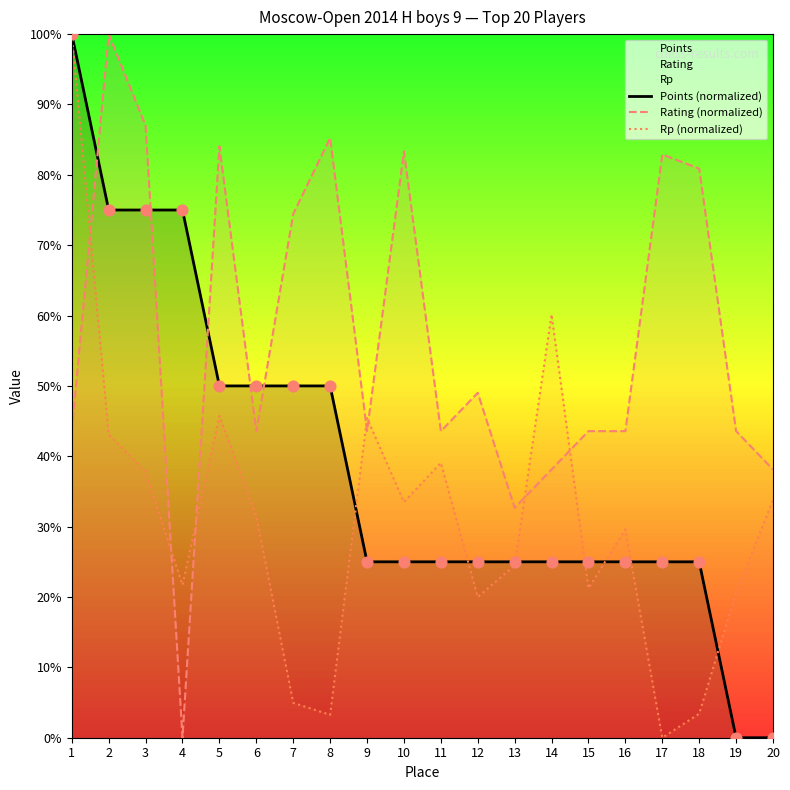

Which series reaches the maximum Y coordinate?

Points (normalized)